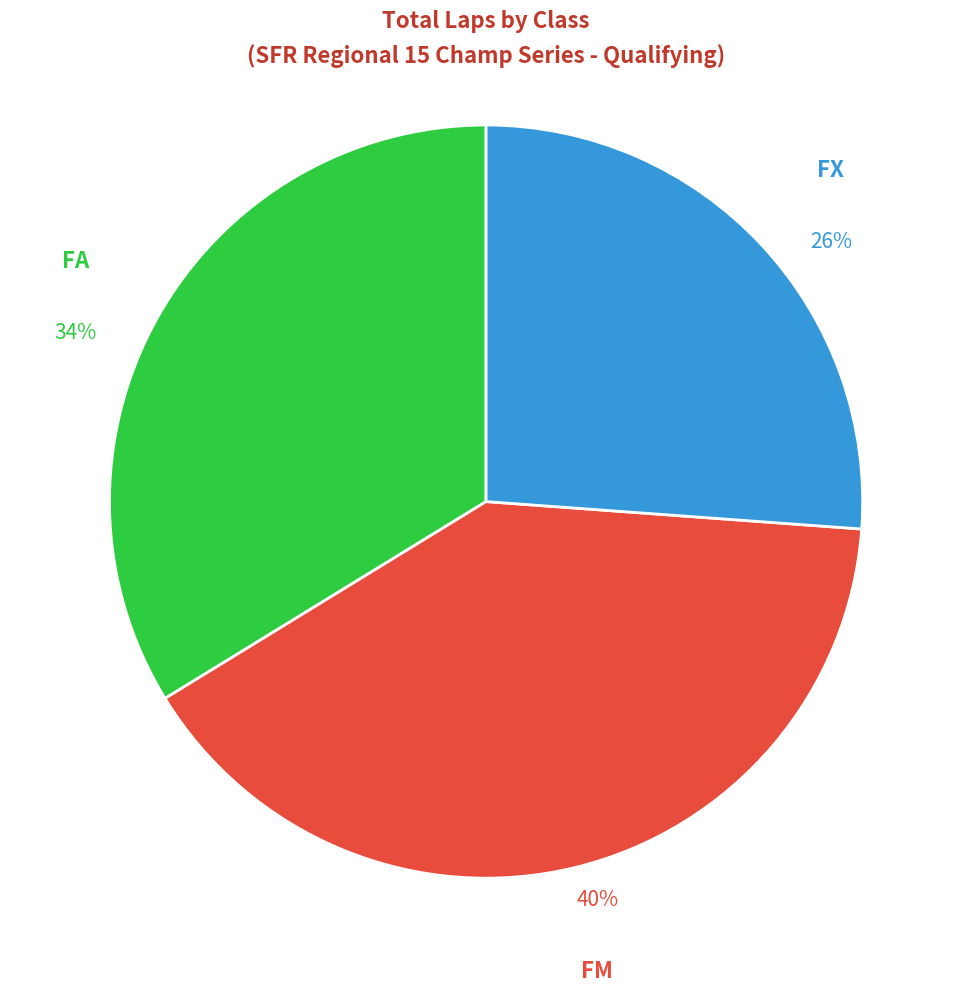

The FA slice represents 45% of the pie. True or false?

False